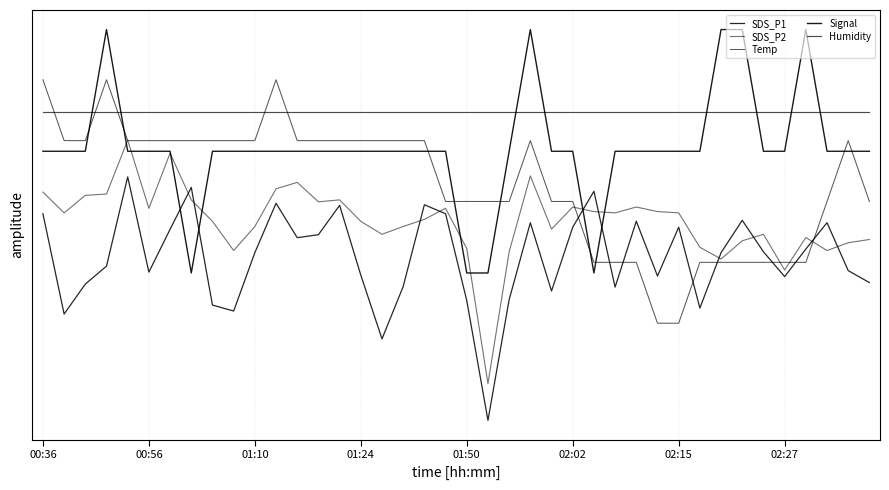

At how many categories does at least one series exceed 0?

40